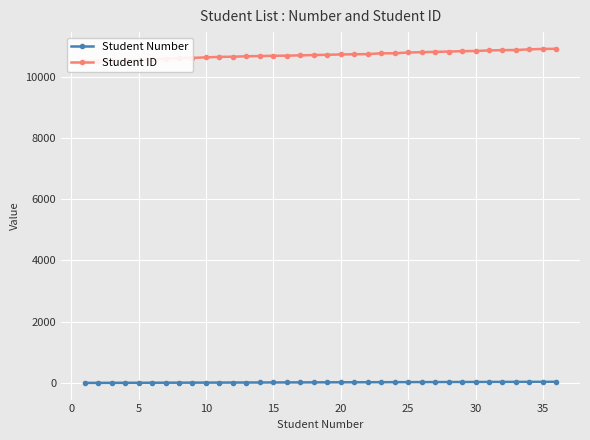

Count the number of data series in this chart.

2